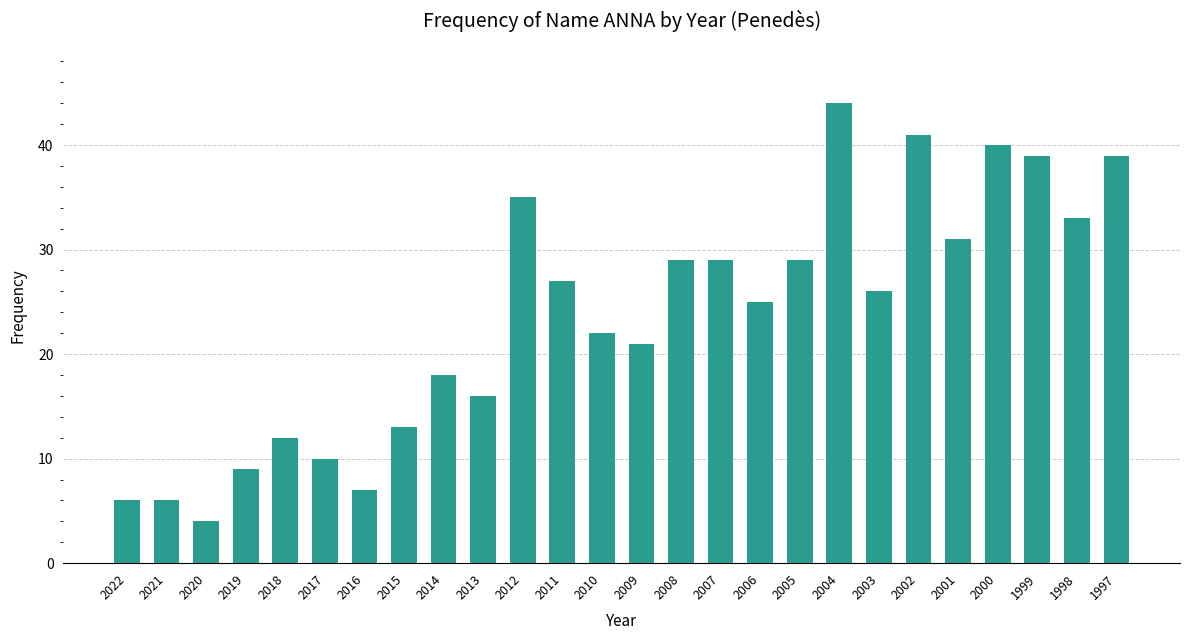

Which category has the highest value across all series?

2004